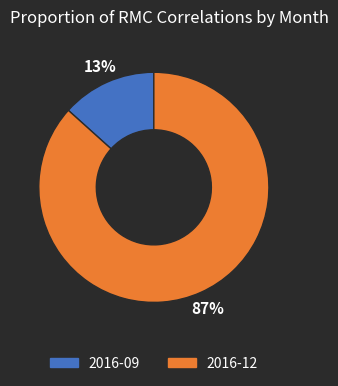

To the nearest percent, what portion does 2016-12 represent?

87%